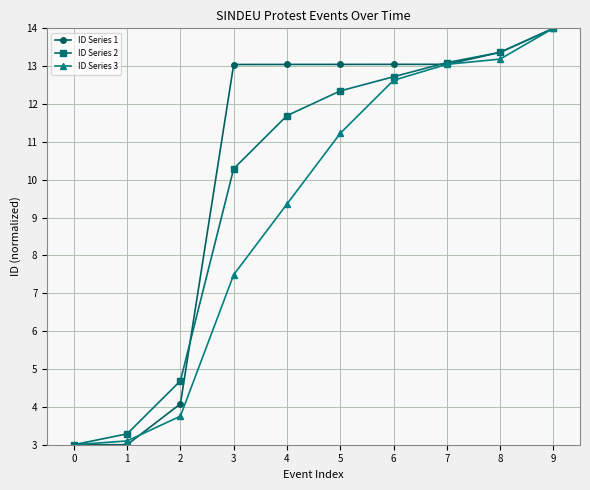

Rank the series by their average value, from lowest to highest.

ID Series 3, ID Series 2, ID Series 1